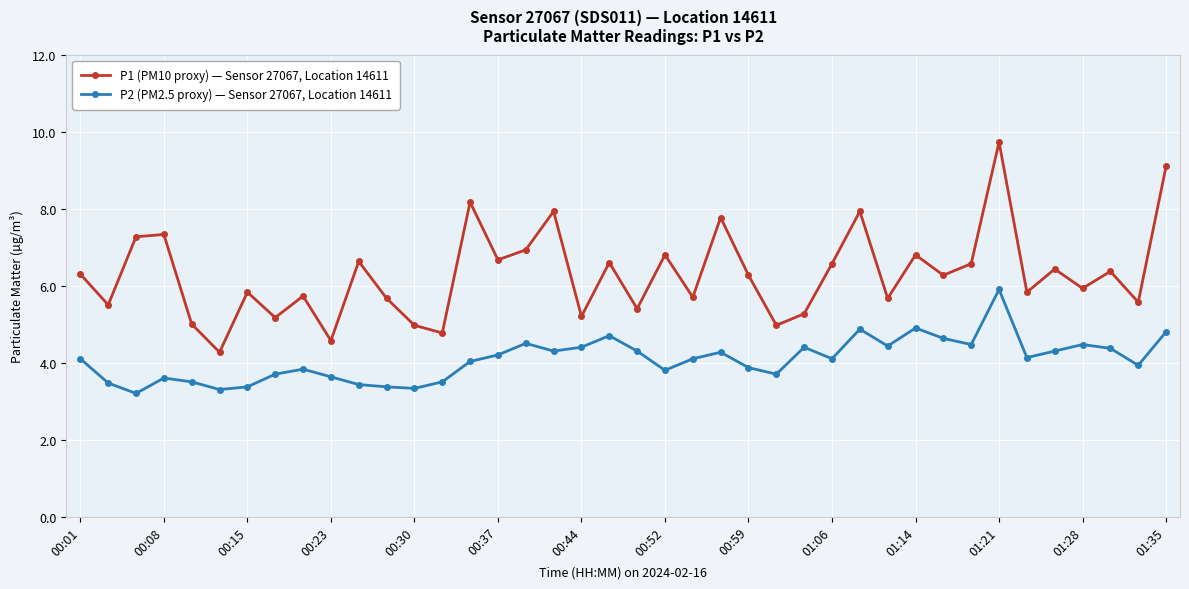

Rank the series by their maximum value, from highest to lowest.

P1 (PM10 proxy) — Sensor 27067, Location 14611, P2 (PM2.5 proxy) — Sensor 27067, Location 14611